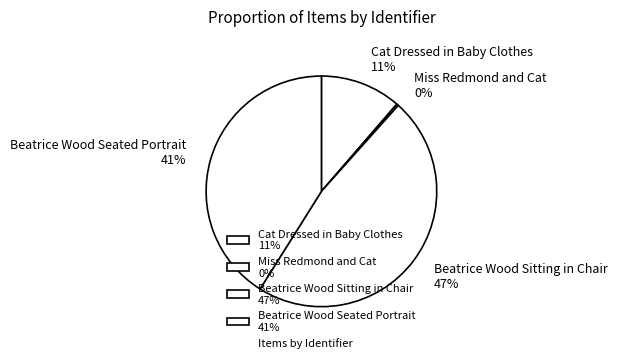

To the nearest percent, what is the average slice percentage?

25%